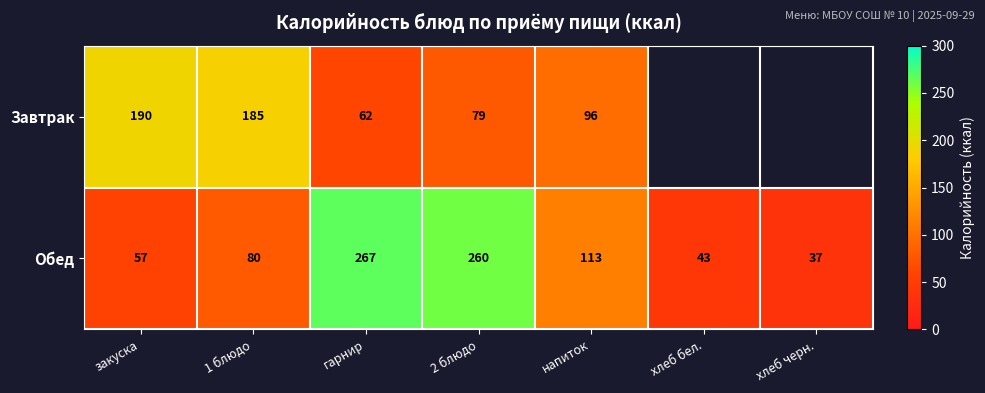

True or false: Обед has a value of 267.0 at гарнир.

True